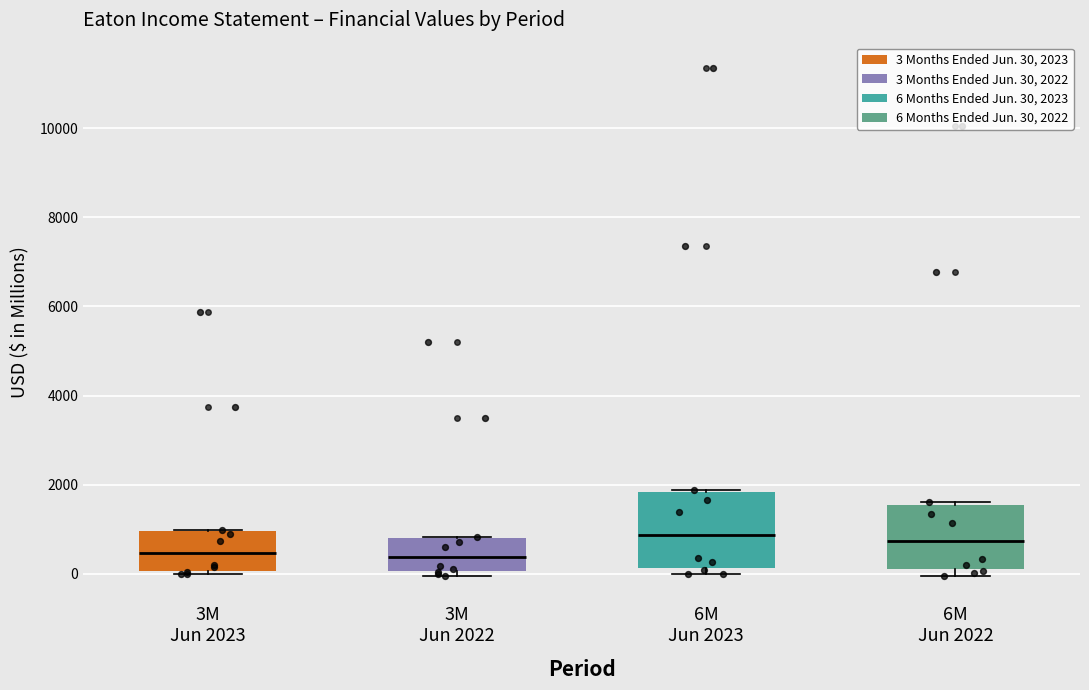

Where is the upper edge of the box for 6M Jun 2023 on the y-axis? The values are not printed on the chart, so give them approximately, as read against the axis.

1800